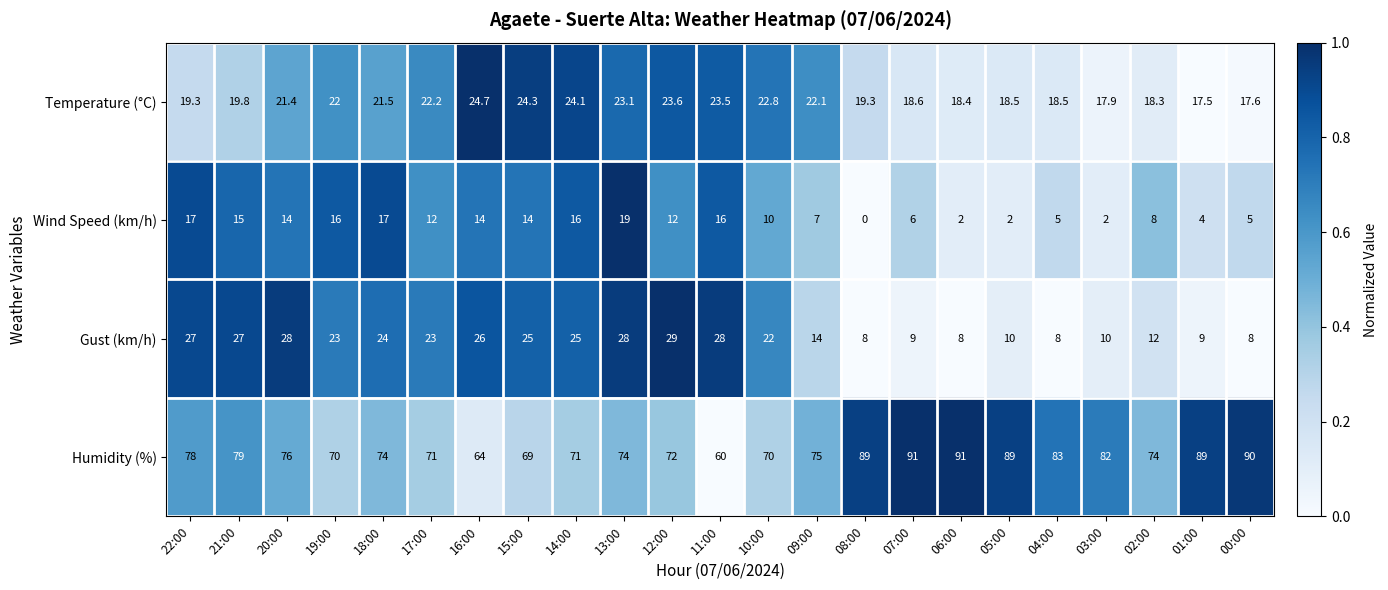

Which series has the largest range (max minus min)?

Humidity (%)